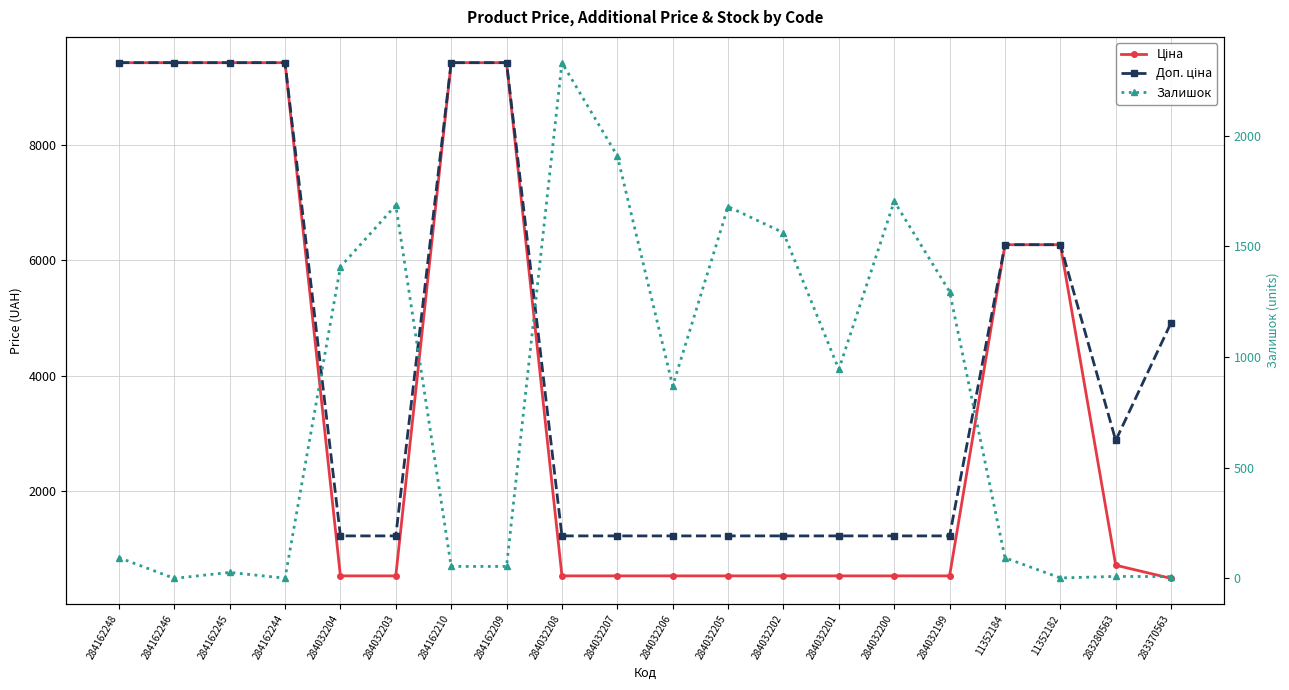

Which series has the largest total across all categories?

Доп. ціна